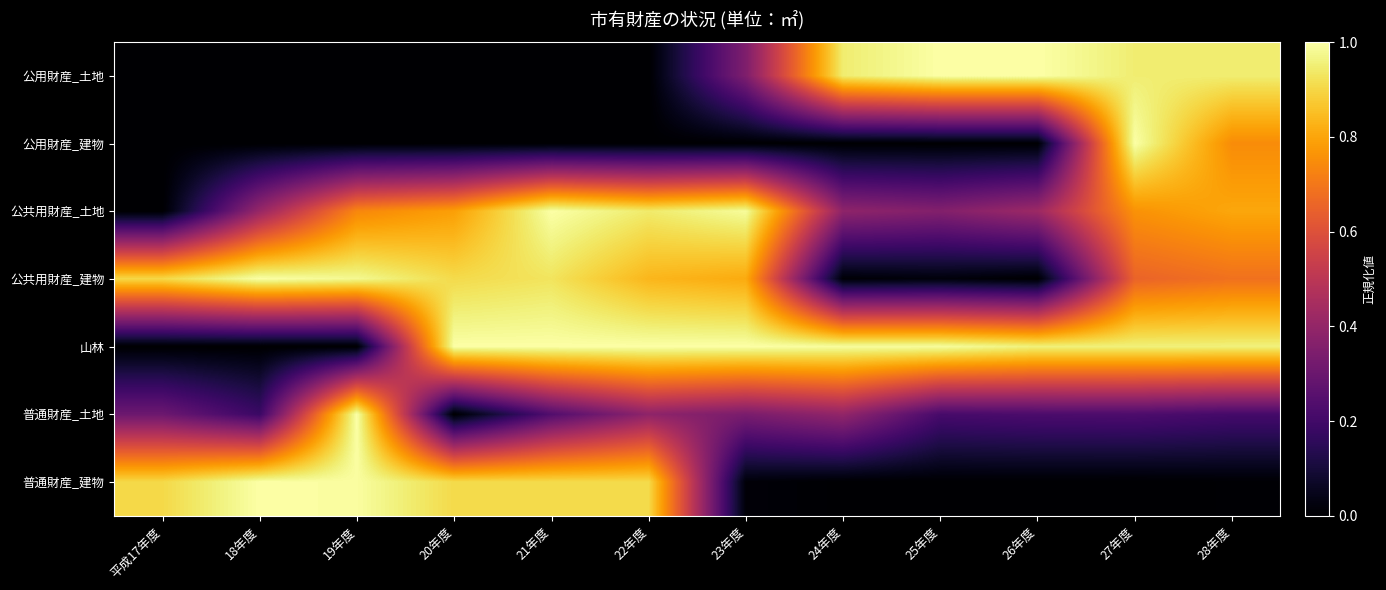

What is the difference between the highest and lowest values at 26年度?

1.0